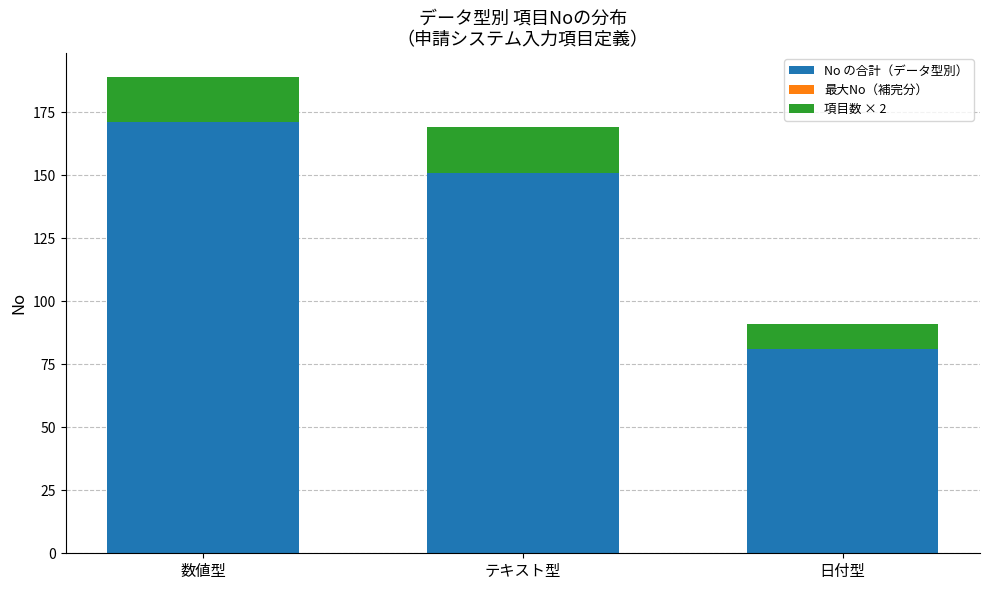

Which category has the lowest value in the No の合計（データ型別） series?

日付型